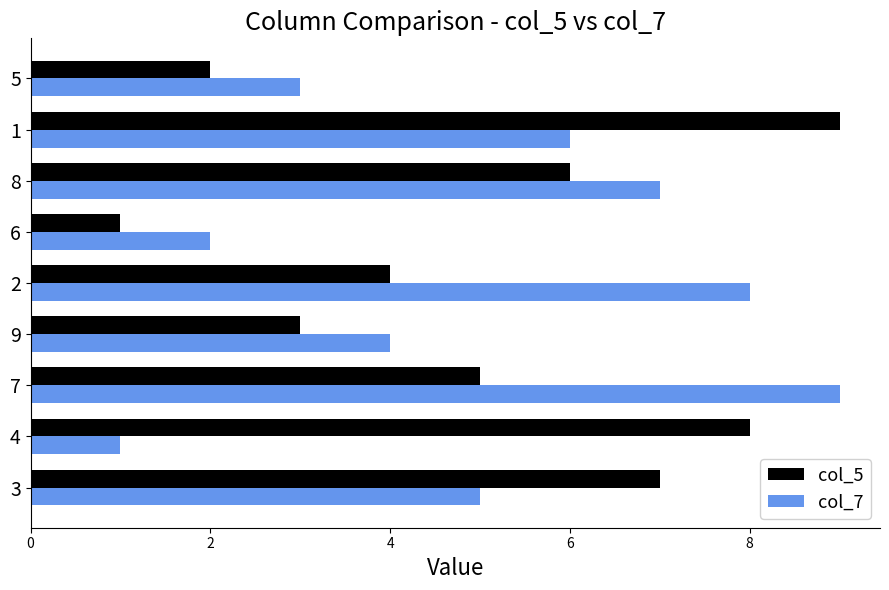

Between 7 and 5, which series saw the biggest shift?

col_7